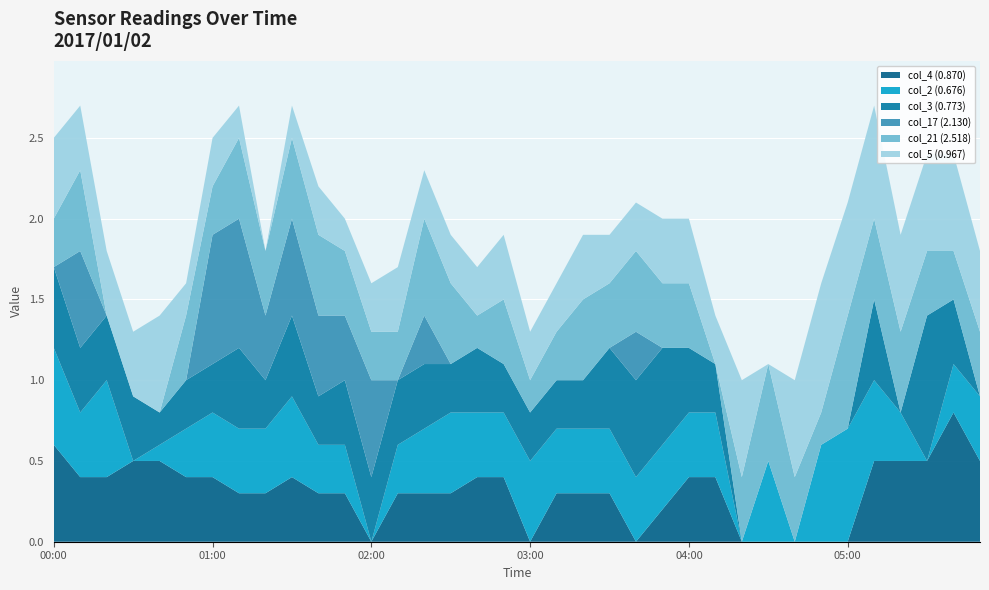

Reading left to right, list all the values displayed in this chart.

col_4 (0.870): 0.6	0.4	0.4	0.5	0.5	0.4	0.4	0.3	0.3	0.4	0.3	0.3	0.0	0.3	0.3	0.3	0.4	0.4	0.0	0.3	0.3	0.3	0.0	0.2	0.4	0.4	0.0	0.0	0.0	0.0	0.0	0.5	0.5	0.5	0.8	0.5
col_2 (0.676): 0.6	0.4	0.6	0.0	0.1	0.3	0.4	0.4	0.4	0.5	0.3	0.3	0.0	0.3	0.4	0.5	0.4	0.4	0.5	0.4	0.4	0.4	0.4	0.4	0.4	0.4	0.0	0.5	0.0	0.6	0.7	0.5	0.3	0.0	0.3	0.4
col_3 (0.773): 0.5	0.4	0.4	0.4	0.2	0.3	0.3	0.5	0.3	0.5	0.3	0.4	0.4	0.4	0.4	0.3	0.4	0.3	0.3	0.3	0.3	0.5	0.6	0.6	0.4	0.3	0.0	0.0	0.0	0.0	0.0	0.5	0.0	0.9	0.4	0.0
col_17 (2.130): 0.0	0.6	0.0	0.0	0.0	0.0	0.8	0.8	0.4	0.6	0.5	0.4	0.6	0.0	0.3	0.0	0.0	0.0	0.0	0.0	0.0	0.0	0.3	0.0	0.0	0.0	0.0	0.0	0.0	0.0	0.0	0.0	0.0	0.0	0.0	0.0
col_21 (2.518): 0.3	0.5	0.0	0.0	0.0	0.4	0.3	0.5	0.4	0.5	0.5	0.4	0.3	0.3	0.6	0.5	0.2	0.4	0.2	0.3	0.5	0.4	0.5	0.4	0.4	0.0	0.4	0.6	0.4	0.2	0.7	0.5	0.5	0.4	0.3	0.4
col_5 (0.967): 0.5	0.4	0.4	0.4	0.6	0.2	0.3	0.2	0.0	0.2	0.3	0.2	0.3	0.4	0.3	0.3	0.3	0.4	0.3	0.3	0.4	0.3	0.3	0.4	0.4	0.3	0.6	0.0	0.6	0.8	0.7	0.7	0.6	0.6	0.6	0.5